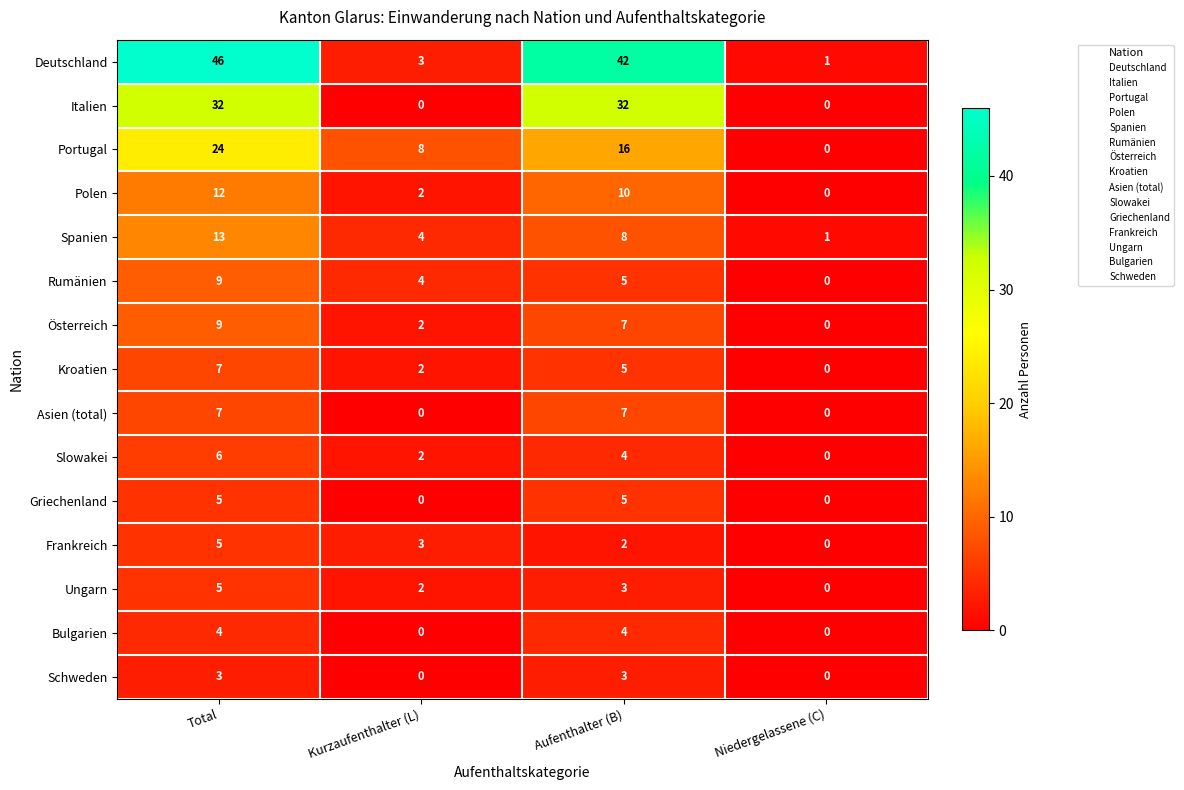

True or false: Deutschland has a value of 1 at Niedergelassene (C).

True